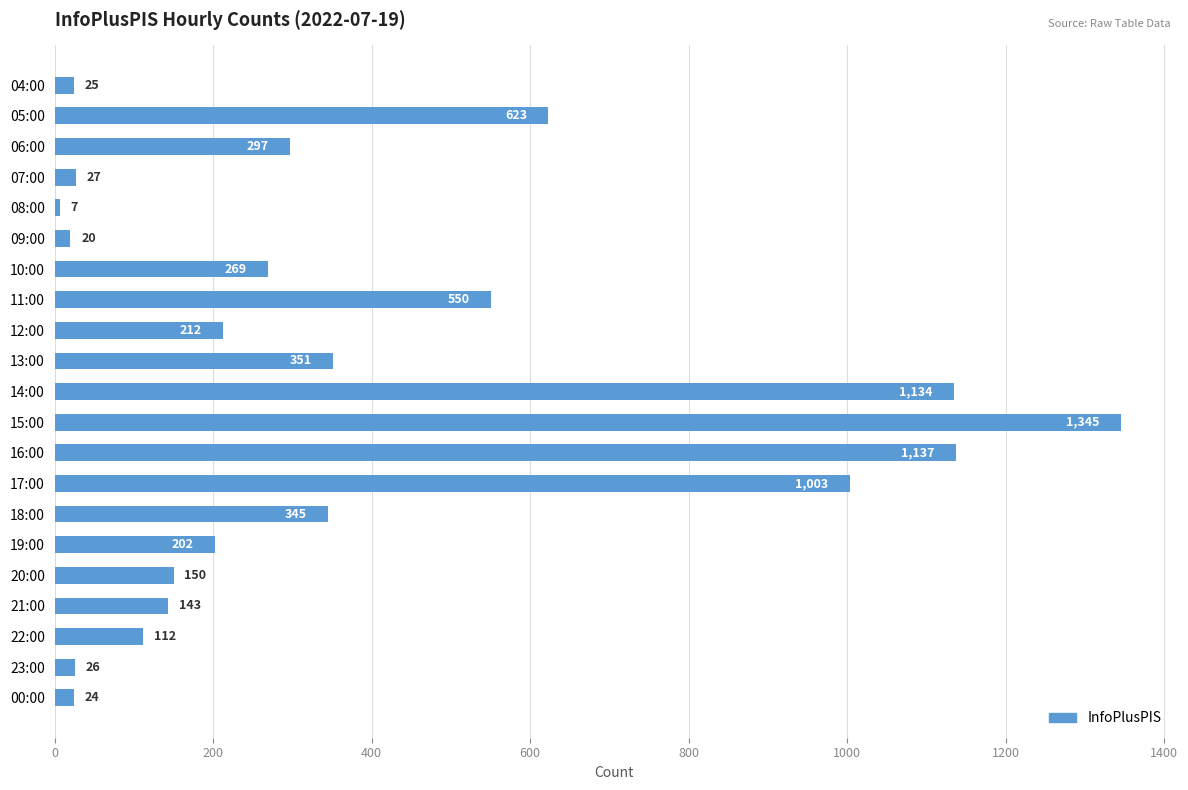

Which has a higher value, 13:00 or 12:00?

13:00